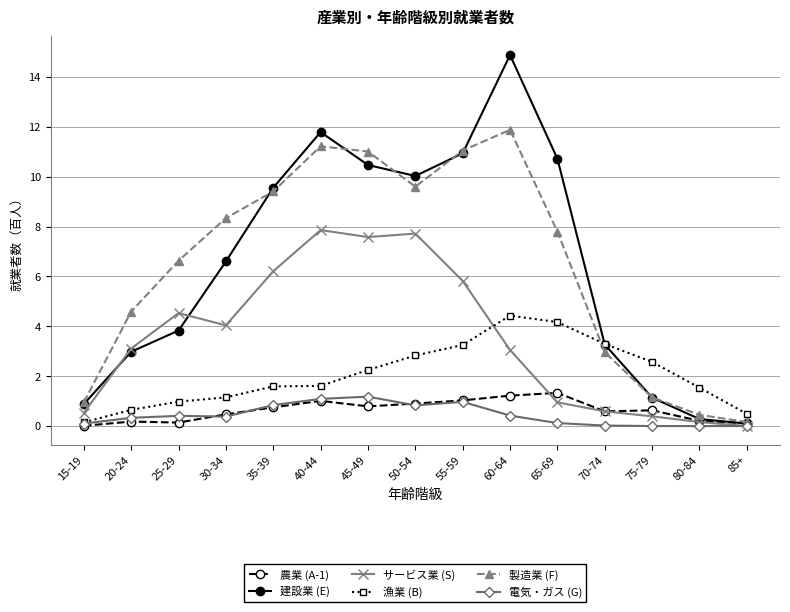

Which label corresponds to the largest value in the chart?

60-64